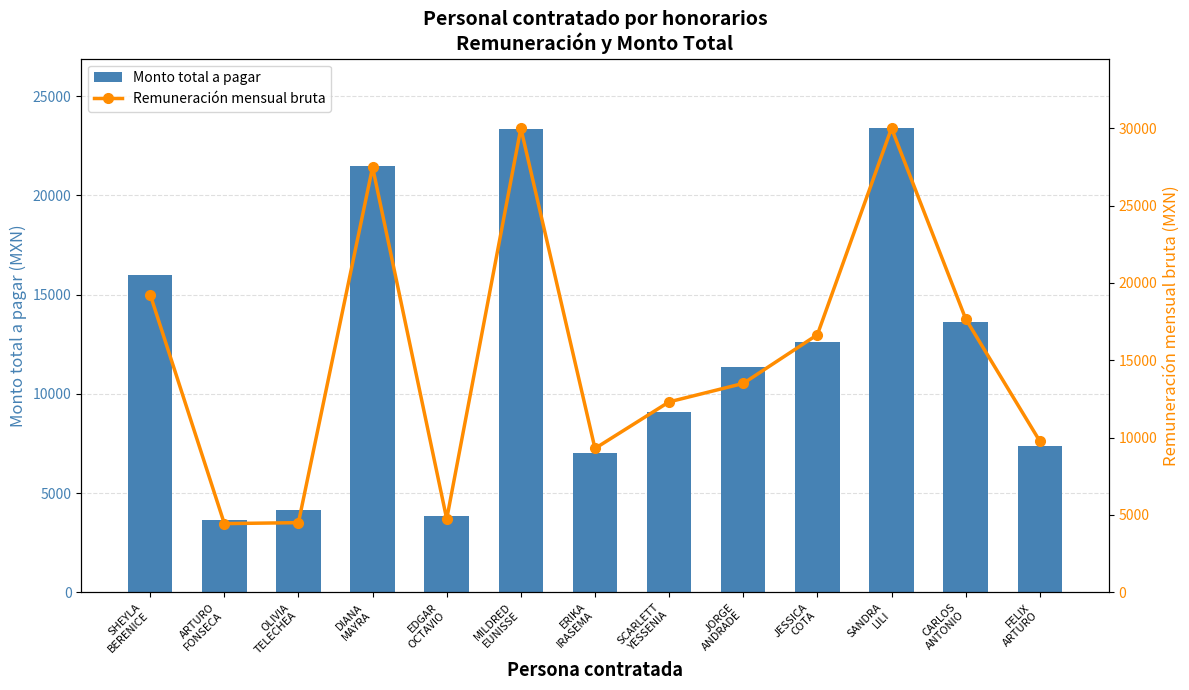

What is the difference between the second highest and second lowest values in the Monto total a pagar series?

19508.6